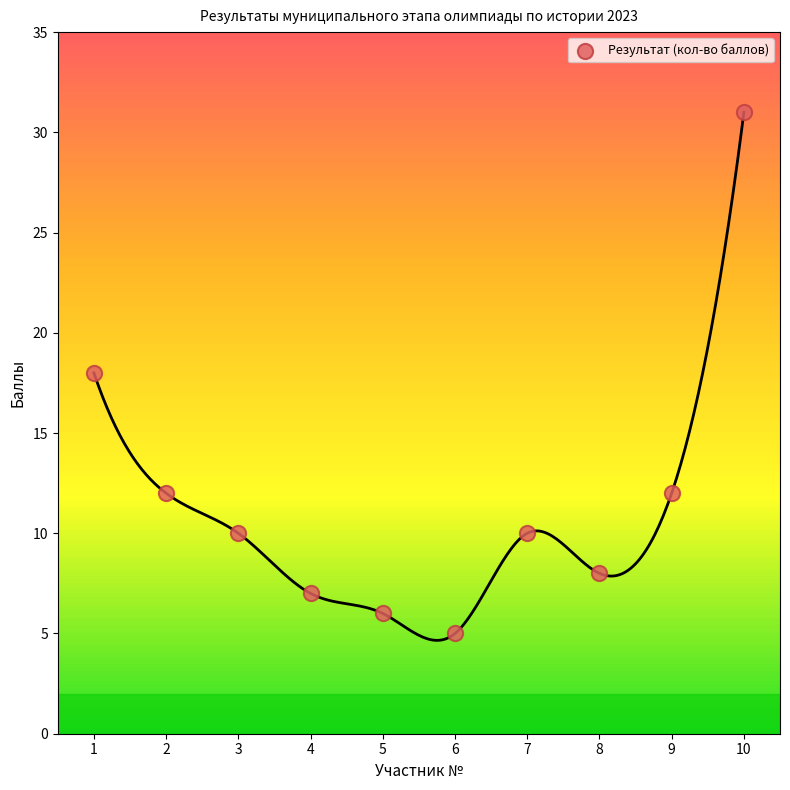

What is the range of Y values (max minus min)?

26